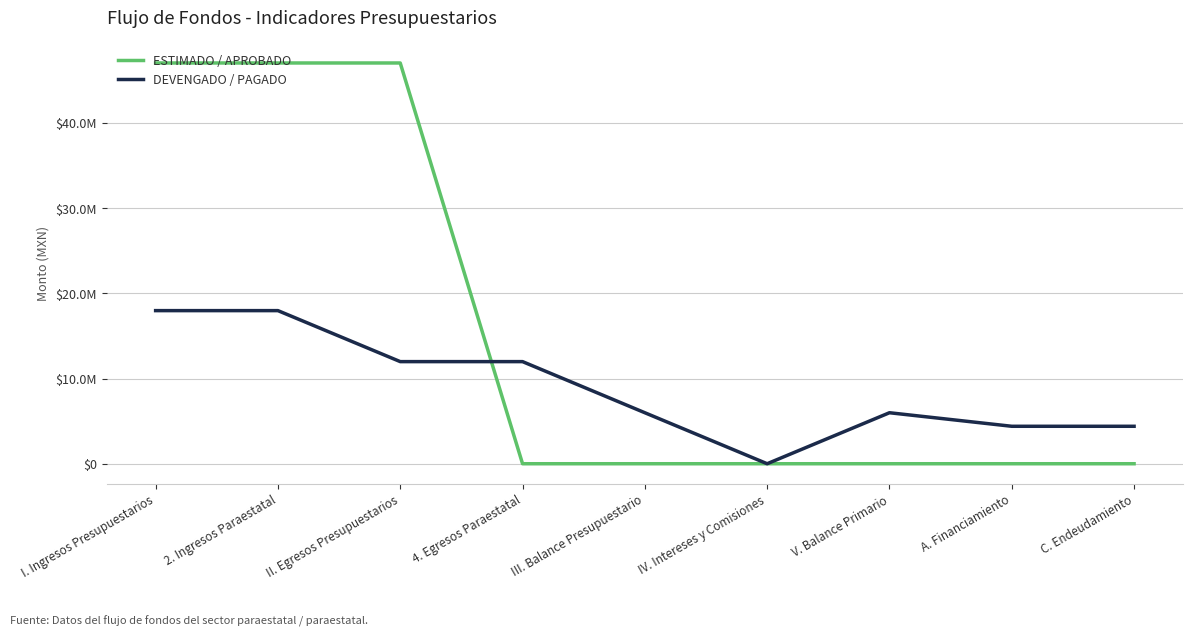

At which category is the sum across all series the highest?

I. Ingresos Presupuestarios